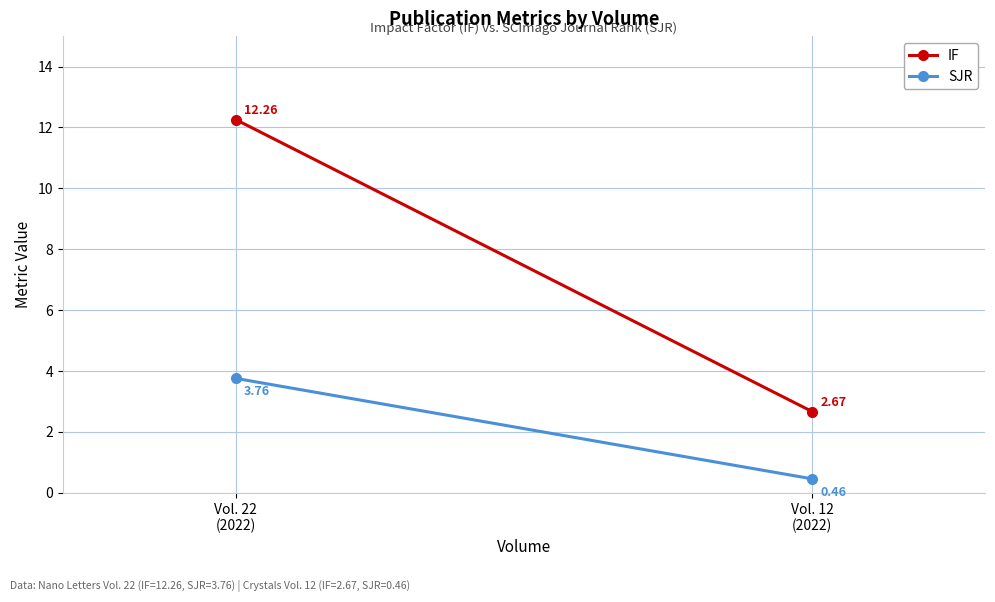

What is the label of the 2nd point from the left?

Vol. 12
(2022)